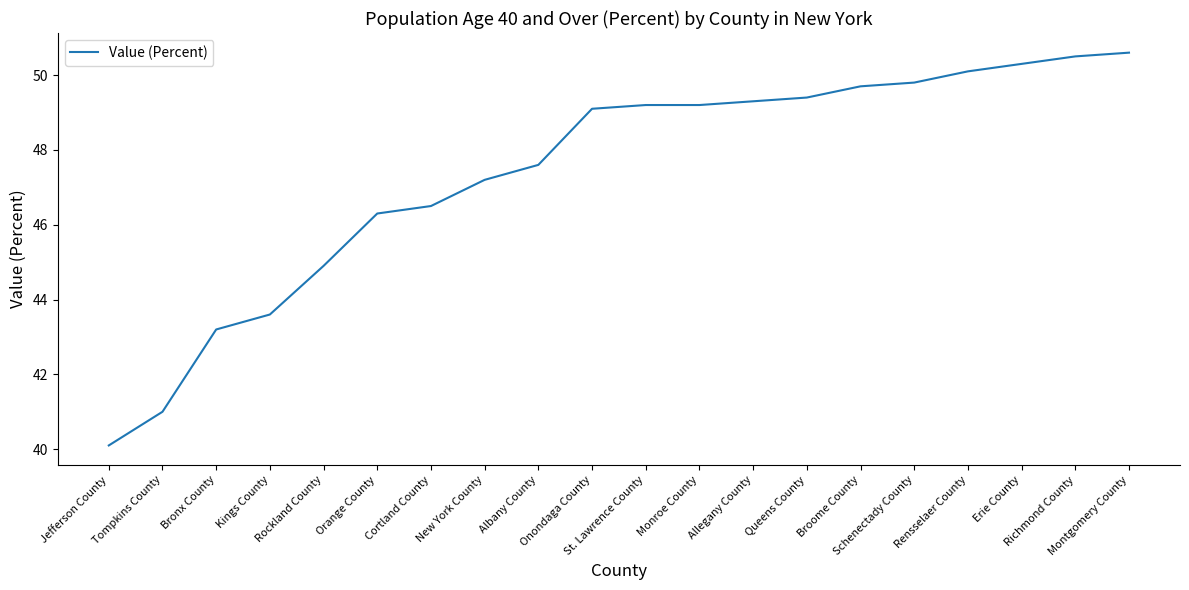

Where is the data nearest to the value 45?

Rockland County